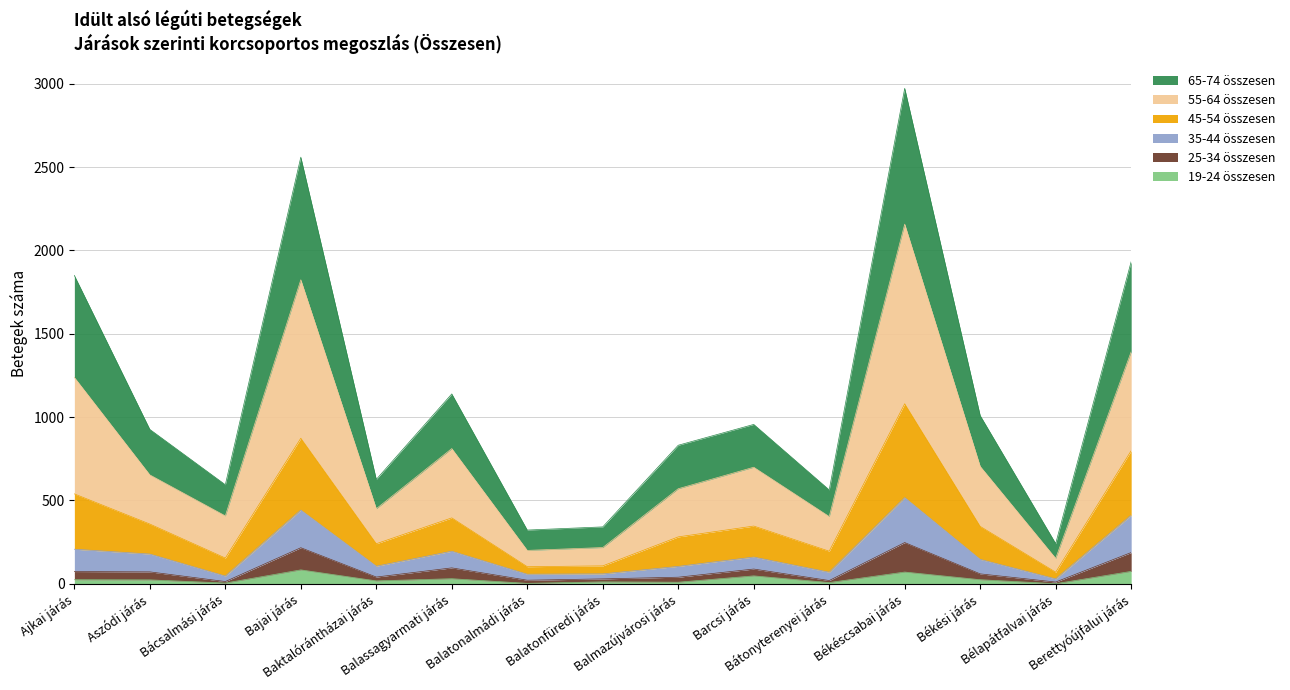

What is the label of the 8th point from the left?

Balatonfüredi járás